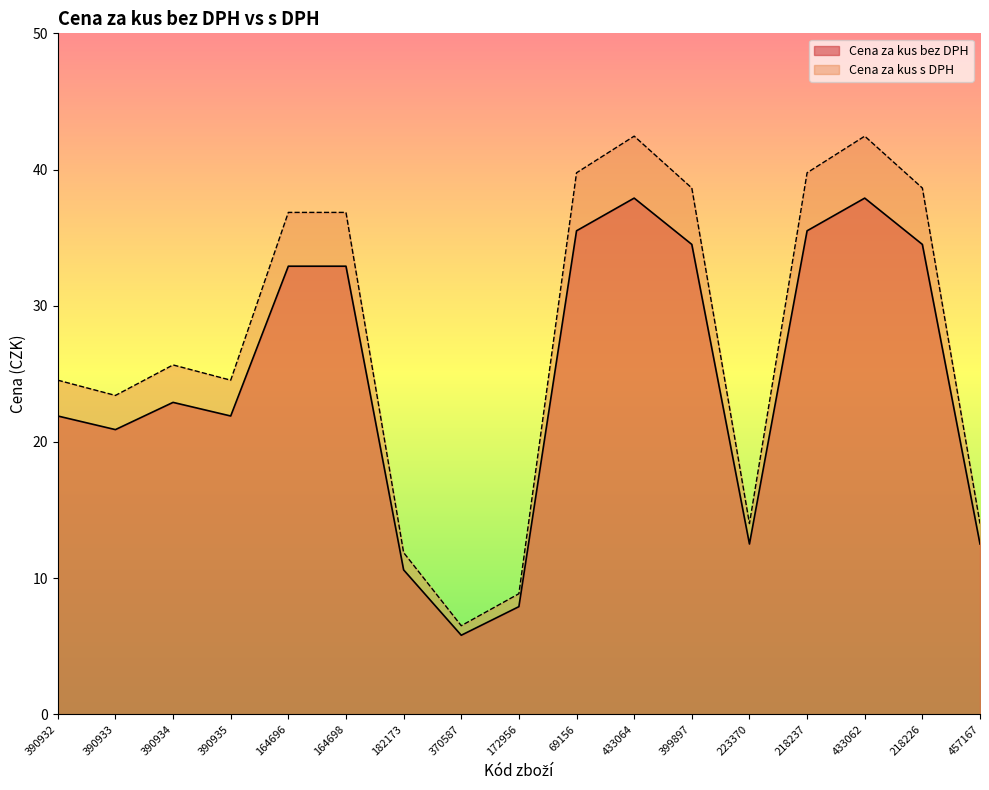

What is the sum of the Cena za kus s DPH values at 390933 and 390934?

49.1